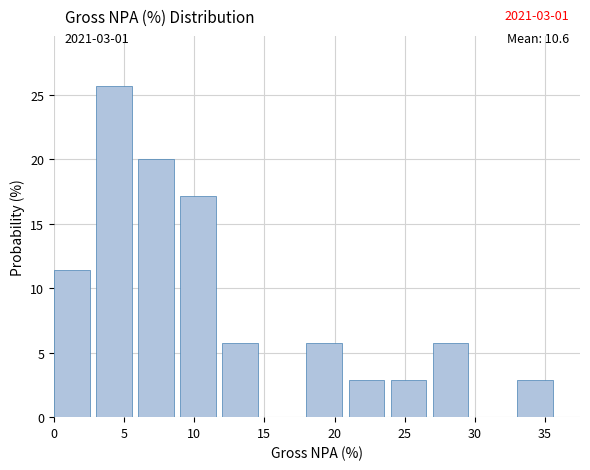

Which range on the x-axis has the tallest bar?

3 to 6